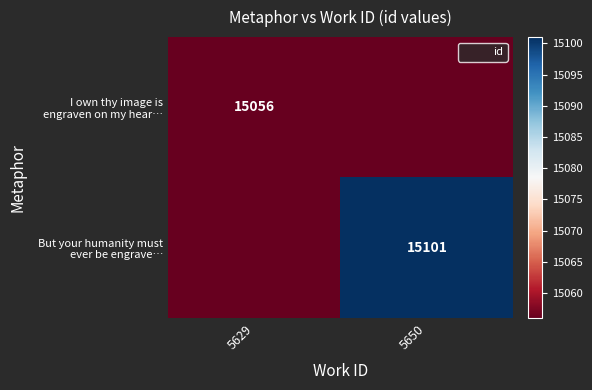

The value of I own thy image is engraven on my hear… at 5629 is 10303. True or false?

False